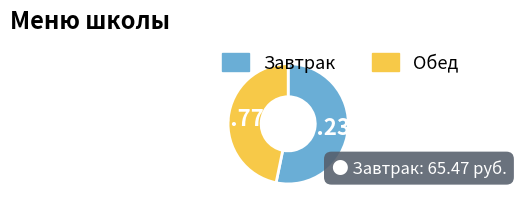

To the nearest percent, what is the difference between the largest and smallest slice percentages?

6%